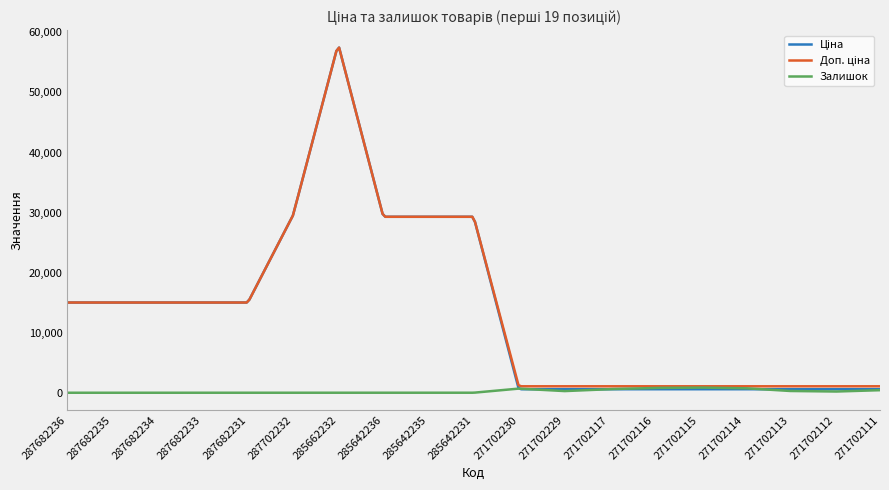

Reading right to left, transcribe all the data shown in this chart.

Ціна: 271702111=586.0	271702112=586.0	271702113=586.0	271702114=586.0	271702115=586.0	271702116=586.0	271702117=586.0	271702229=586.0	271702230=586.0	285642231=29294.9	285642235=29294.9	285642236=29294.9	285662232=58037.0	287702232=29548.9	287682231=15019.2	287682233=15019.2	287682234=15019.2	287682235=15019.2	287682236=15019.2
Доп. ціна: 271702111=1074.5	271702112=1074.5	271702113=1074.5	271702114=1074.5	271702115=1074.5	271702116=1074.5	271702117=1074.5	271702229=1074.5	271702230=1074.5	285642231=29294.9	285642235=29294.9	285642236=29294.9	285662232=58037.0	287702232=29548.9	287682231=15019.2	287682233=15019.2	287682234=15019.2	287682235=15019.2	287682236=15019.2
Залишок: 271702111=426.0	271702112=197.0	271702113=295.0	271702114=759.0	271702115=862.0	271702116=802.0	271702117=598.0	271702229=272.0	271702230=690.0	285642231=4.0	285642235=11.0	285642236=11.0	285662232=12.0	287702232=0.0	287682231=0.0	287682233=0.0	287682234=0.0	287682235=0.0	287682236=0.0